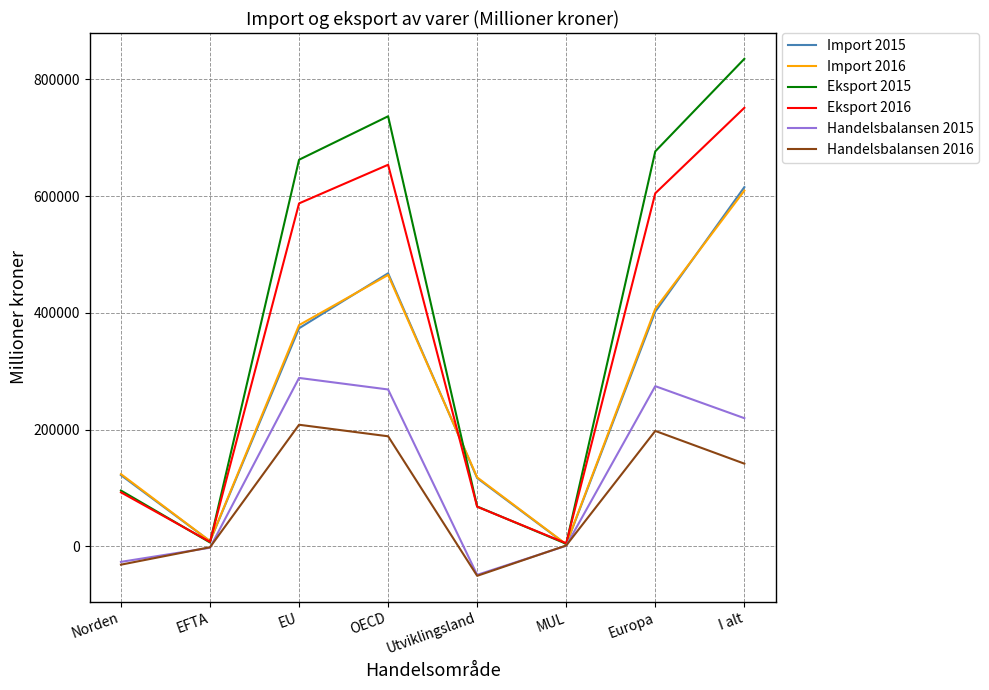

At which category does the chart reach its peak across all series?

I alt